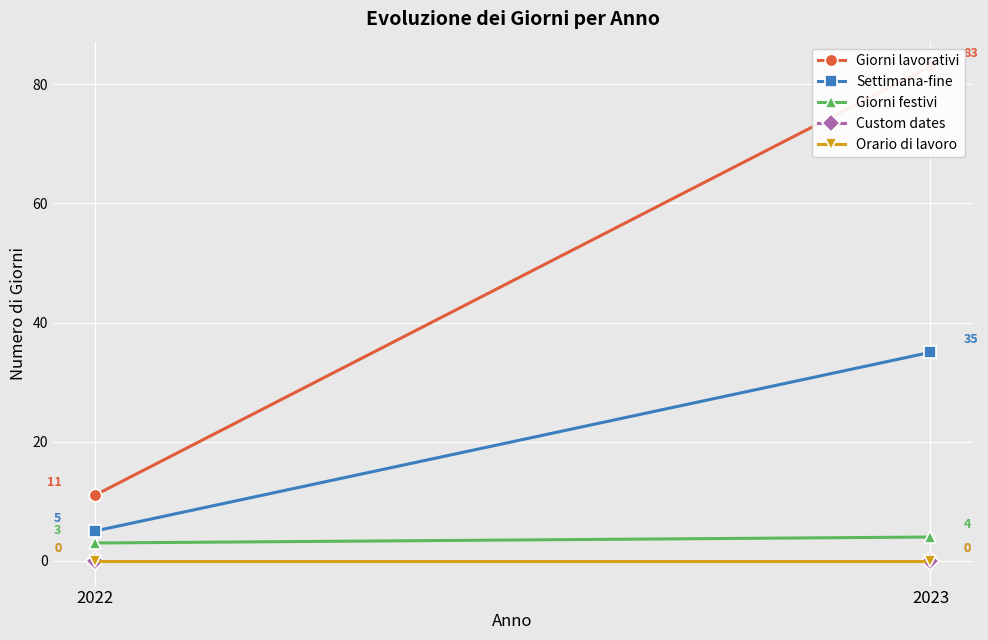

Where is Orario di lavoro nearest to the value 0?

2022